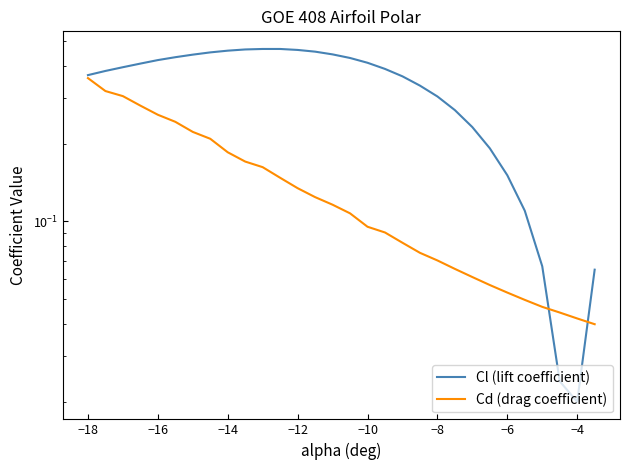

The value of Cd (drag coefficient) at −12 is 0.1. True or false?

False